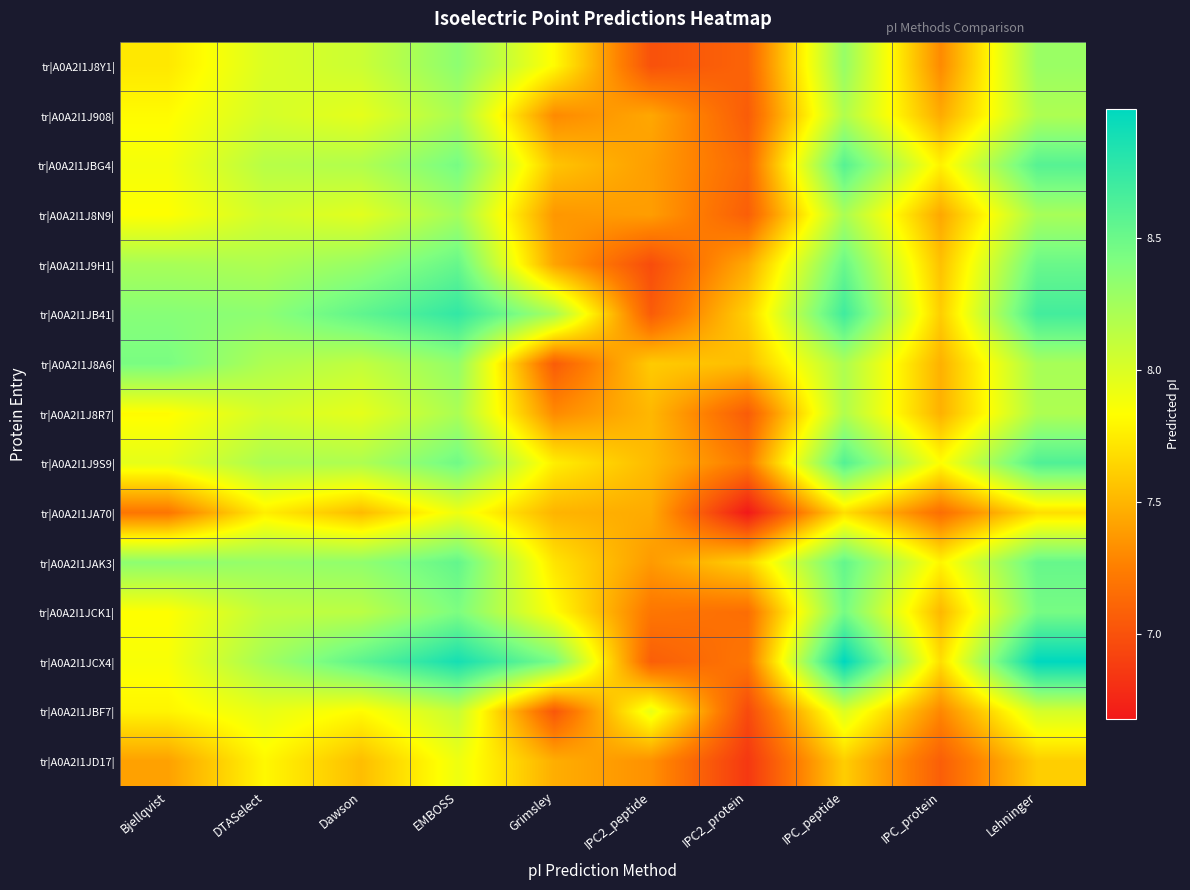

Reading left to right, extract all data points from this chart.

tr|A0A2I1J8Y1|: Bjellqvist=7.7	DTASelect=8.0	Dawson=8.1	EMBOSS=8.3	Grimsley=7.8	IPC2_peptide=7.0	IPC2_protein=7.1	IPC_peptide=8.3	IPC_protein=7.3	Lehninger=8.3
tr|A0A2I1J908|: Bjellqvist=7.8	DTASelect=8.0	Dawson=8.0	EMBOSS=8.2	Grimsley=7.3	IPC2_peptide=7.4	IPC2_protein=7.1	IPC_peptide=8.2	IPC_protein=7.5	Lehninger=8.2
tr|A0A2I1JBG4|: Bjellqvist=7.9	DTASelect=8.2	Dawson=8.2	EMBOSS=8.4	Grimsley=7.6	IPC2_peptide=7.4	IPC2_protein=7.1	IPC_peptide=8.6	IPC_protein=7.8	Lehninger=8.6
tr|A0A2I1J8N9|: Bjellqvist=7.8	DTASelect=8.0	Dawson=8.0	EMBOSS=8.2	Grimsley=7.4	IPC2_peptide=7.4	IPC2_protein=7.1	IPC_peptide=8.2	IPC_protein=7.4	Lehninger=8.2
tr|A0A2I1J9H1|: Bjellqvist=8.2	DTASelect=8.2	Dawson=8.3	EMBOSS=8.5	Grimsley=7.4	IPC2_peptide=7.0	IPC2_protein=7.5	IPC_peptide=8.5	IPC_protein=7.6	Lehninger=8.5
tr|A0A2I1JB41|: Bjellqvist=8.4	DTASelect=8.3	Dawson=8.6	EMBOSS=8.8	Grimsley=8.2	IPC2_peptide=7.1	IPC2_protein=7.6	IPC_peptide=8.7	IPC_protein=7.6	Lehninger=8.7
tr|A0A2I1J8A6|: Bjellqvist=8.4	DTASelect=8.2	Dawson=8.1	EMBOSS=8.3	Grimsley=7.1	IPC2_peptide=7.6	IPC2_protein=7.5	IPC_peptide=8.2	IPC_protein=7.5	Lehninger=8.2
tr|A0A2I1J8R7|: Bjellqvist=7.8	DTASelect=8.0	Dawson=8.0	EMBOSS=8.2	Grimsley=7.3	IPC2_peptide=7.5	IPC2_protein=7.1	IPC_peptide=8.2	IPC_protein=7.5	Lehninger=8.2
tr|A0A2I1J9S9|: Bjellqvist=8.0	DTASelect=8.2	Dawson=8.2	EMBOSS=8.5	Grimsley=7.8	IPC2_peptide=7.5	IPC2_protein=7.2	IPC_peptide=8.6	IPC_protein=7.8	Lehninger=8.6
tr|A0A2I1JA70|: Bjellqvist=7.2	DTASelect=7.8	Dawson=7.5	EMBOSS=7.9	Grimsley=7.5	IPC2_peptide=7.5	IPC2_protein=6.7	IPC_peptide=7.7	IPC_protein=7.2	Lehninger=7.7
tr|A0A2I1JAK3|: Bjellqvist=8.3	DTASelect=8.3	Dawson=8.3	EMBOSS=8.5	Grimsley=7.7	IPC2_peptide=7.4	IPC2_protein=7.6	IPC_peptide=8.5	IPC_protein=7.8	Lehninger=8.5
tr|A0A2I1JCK1|: Bjellqvist=7.8	DTASelect=8.1	Dawson=8.1	EMBOSS=8.4	Grimsley=7.8	IPC2_peptide=7.2	IPC2_protein=7.2	IPC_peptide=8.4	IPC_protein=7.5	Lehninger=8.4
tr|A0A2I1JCX4|: Bjellqvist=7.9	DTASelect=8.2	Dawson=8.6	EMBOSS=8.9	Grimsley=8.4	IPC2_peptide=7.1	IPC2_protein=7.2	IPC_peptide=9.0	IPC_protein=7.7	Lehninger=9.0
tr|A0A2I1JBF7|: Bjellqvist=7.8	DTASelect=7.9	Dawson=7.8	EMBOSS=8.1	Grimsley=7.0	IPC2_peptide=7.9	IPC2_protein=7.0	IPC_peptide=8.0	IPC_protein=7.3	Lehninger=8.0
tr|A0A2I1JD17|: Bjellqvist=7.4	DTASelect=7.8	Dawson=7.5	EMBOSS=7.9	Grimsley=7.5	IPC2_peptide=7.3	IPC2_protein=6.9	IPC_peptide=7.6	IPC_protein=7.1	Lehninger=7.6